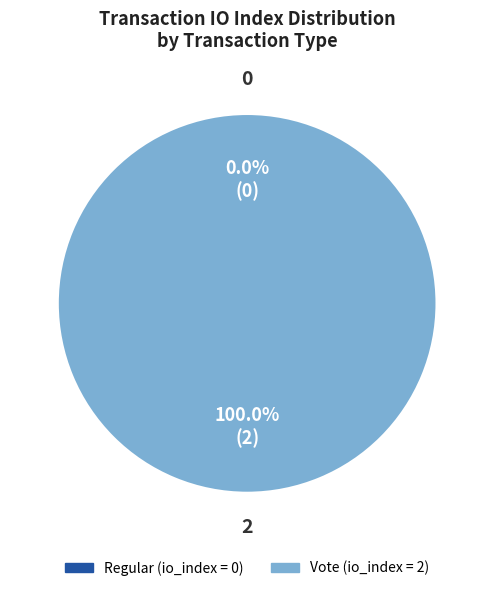

How many slices are in this pie chart?

2